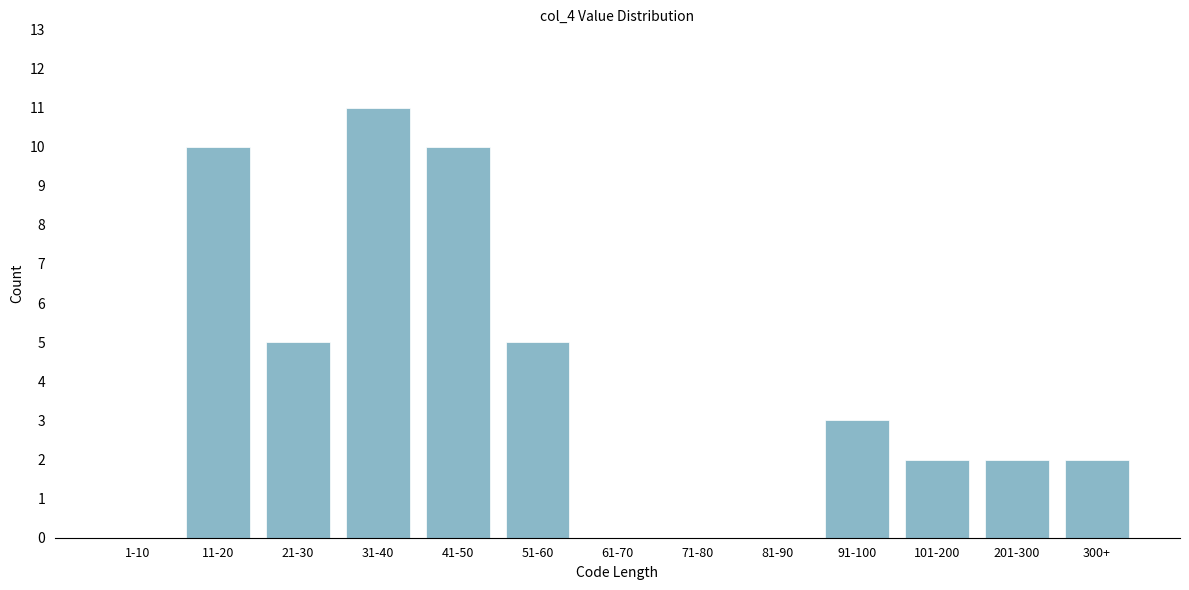

Reading left to right, list all the values displayed in this chart.

1-10=0	11-20=10	21-30=5	31-40=11	41-50=10	51-60=5	61-70=0	71-80=0	81-90=0	91-100=3	101-200=2	201-300=2	300+=2